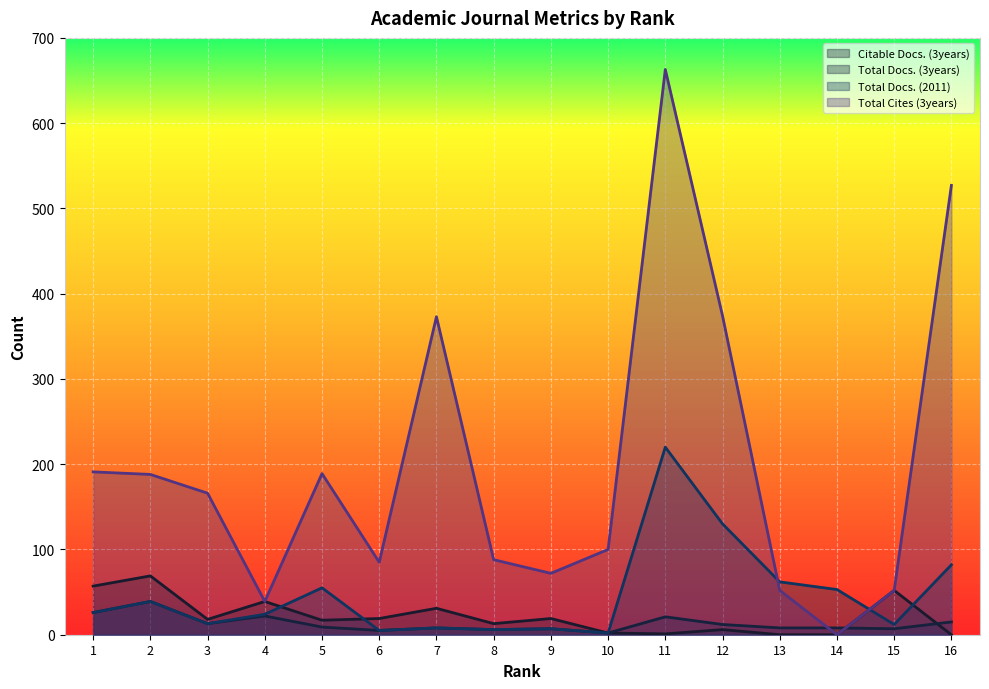

List the series in order of their peak value, lowest first.

Total Docs. (3years), Citable Docs. (3years), Total Docs. (2011), Total Cites (3years)